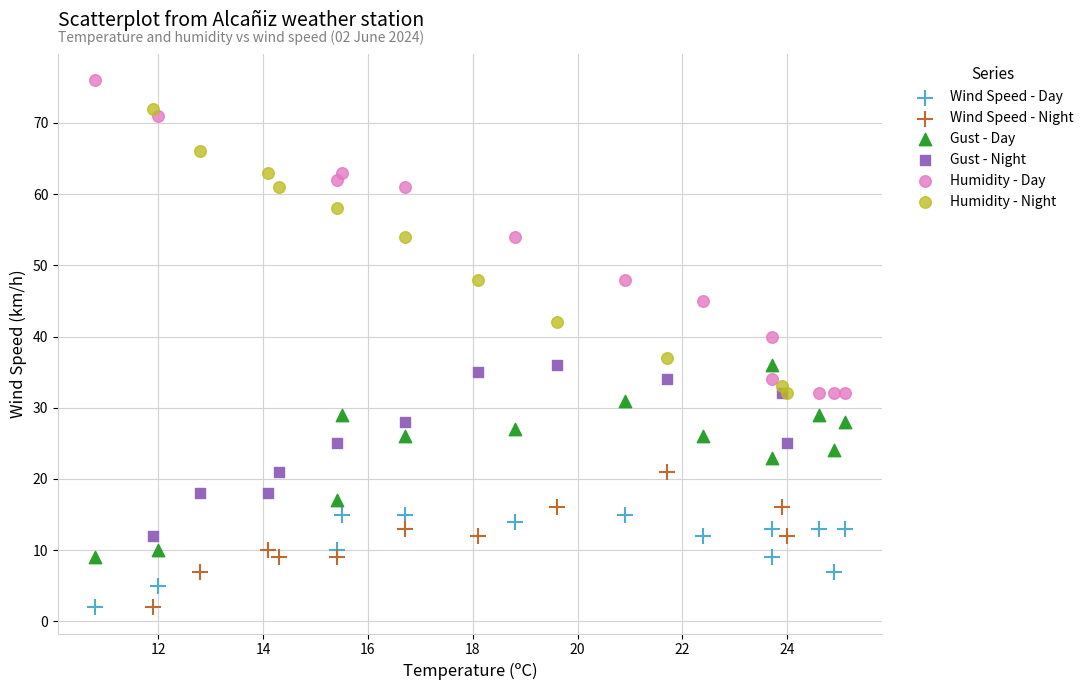

Which series has the largest Y range (max minus min)?

Humidity - Day